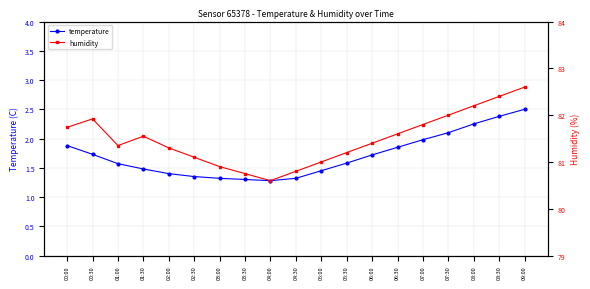

How many interior local valleys does the humidity series have?

2